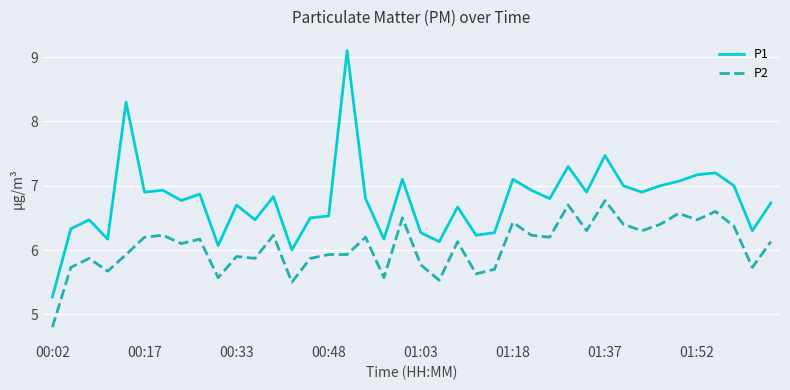

What are all the series names shown in the legend?

P1, P2